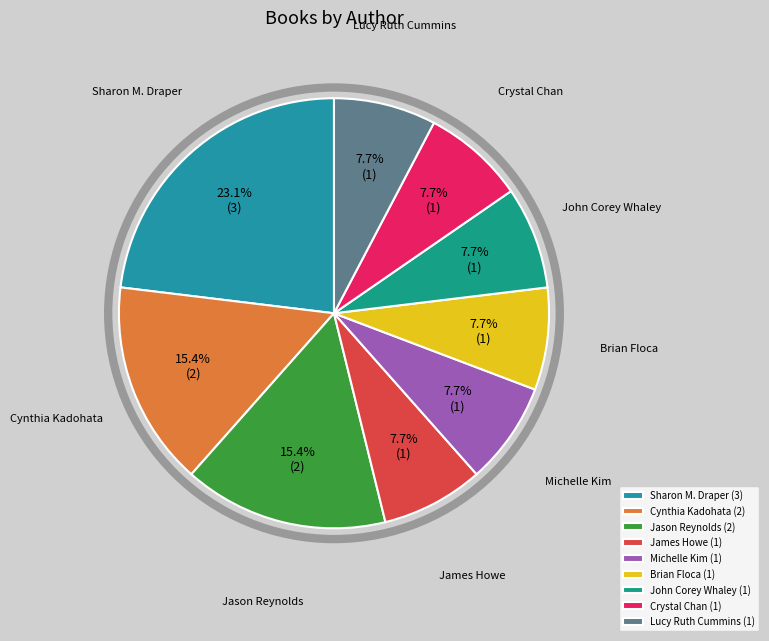

Count the number of slices in the pie.

9